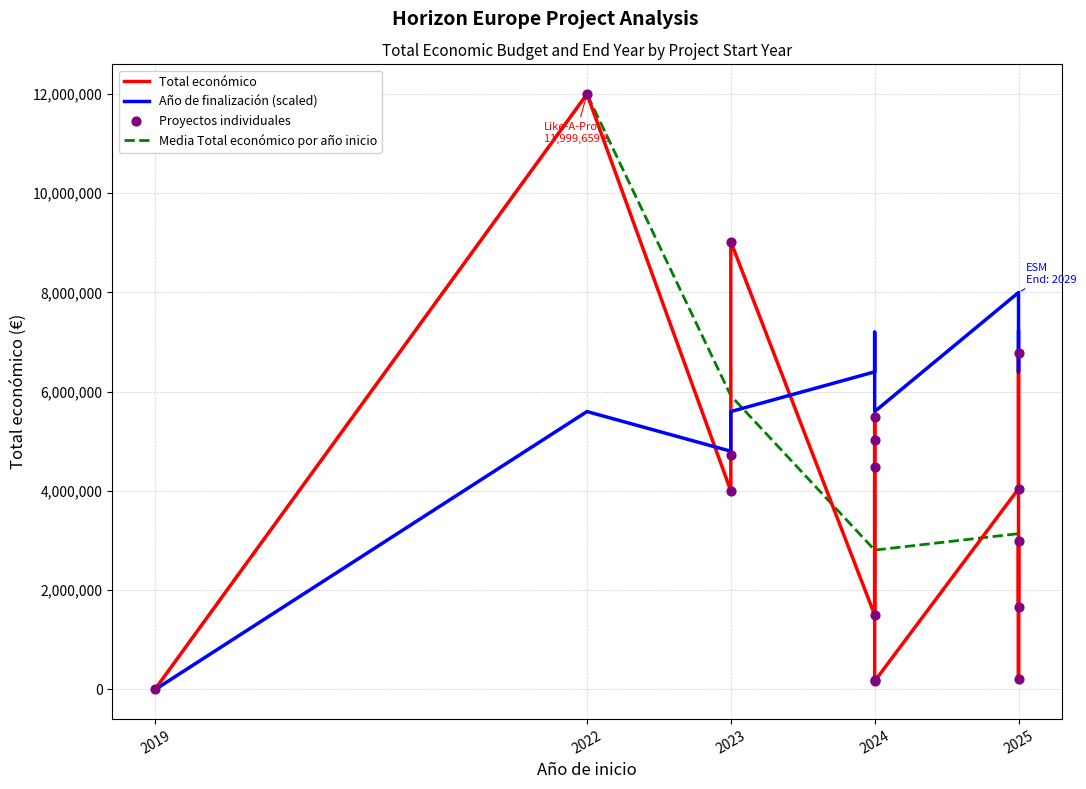

The value of Media Total económico por año inicio at 2024 is 4829026.7. True or false?

False